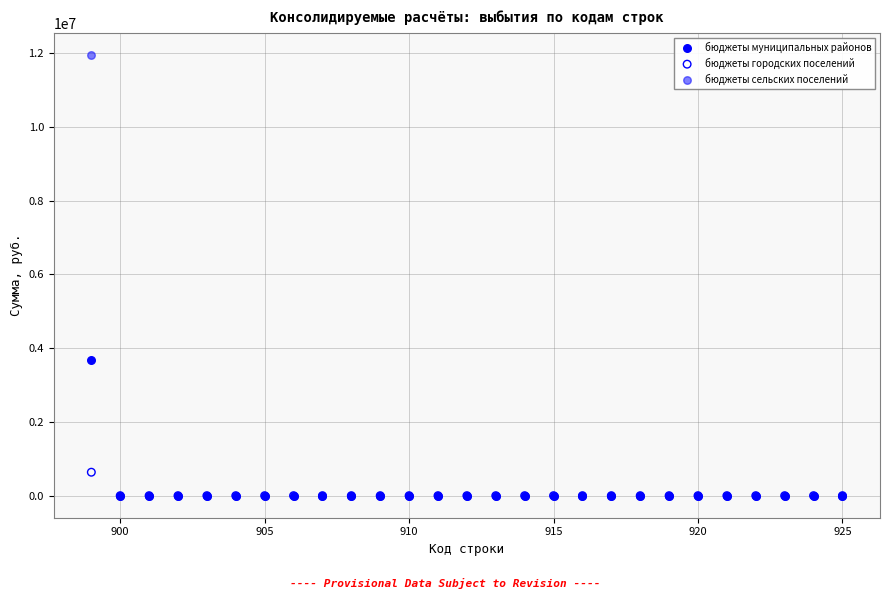

Across all series, what Y value is closest to 5980290?

3675961.4